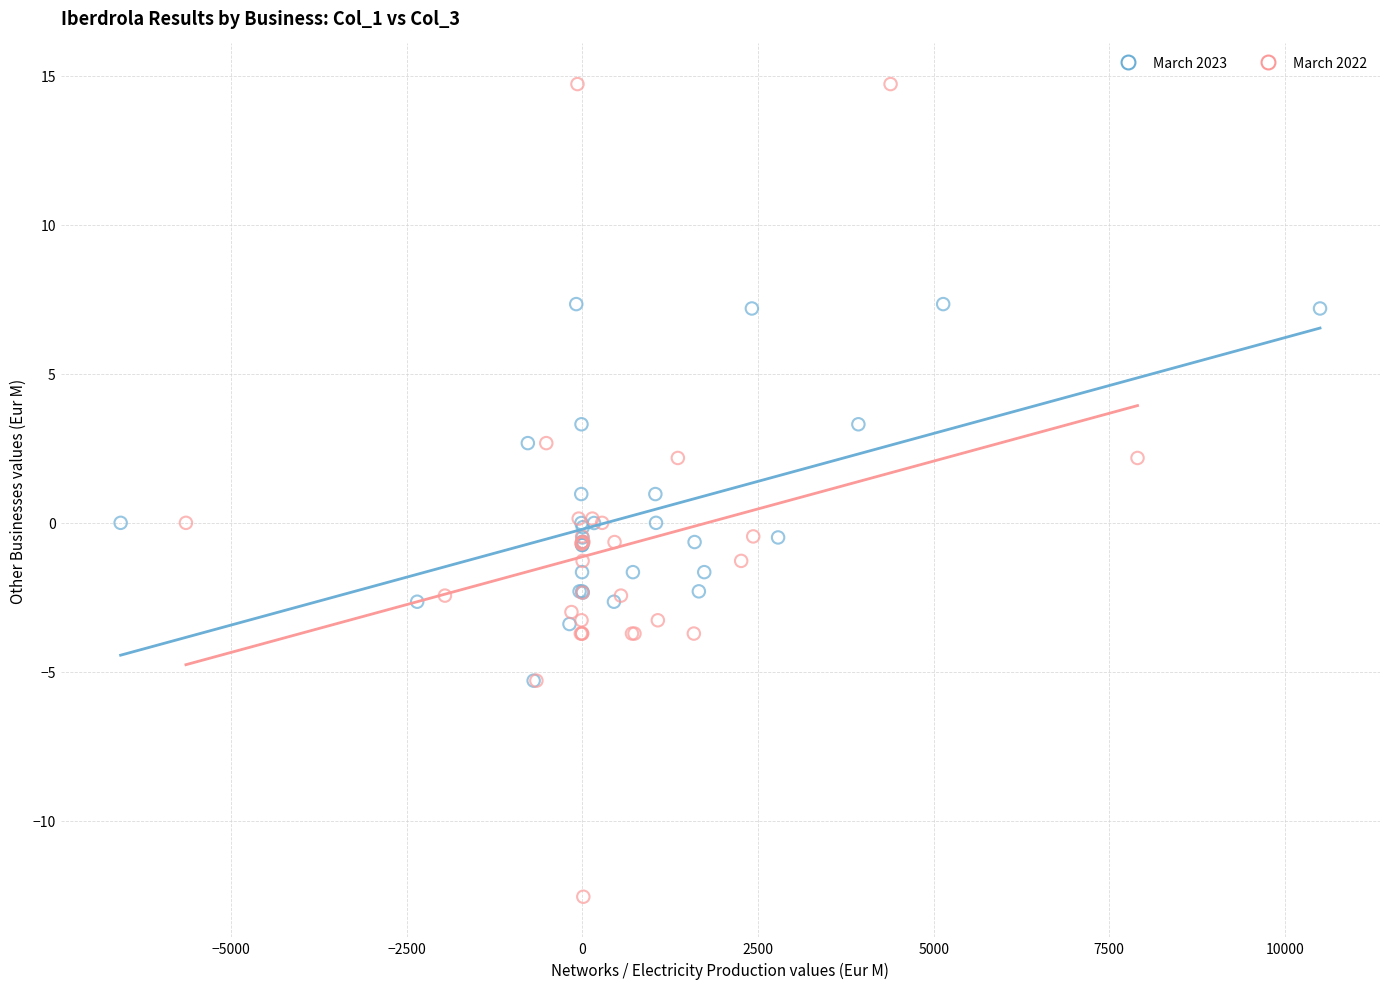

Which series contains the highest Y value?

March 2022